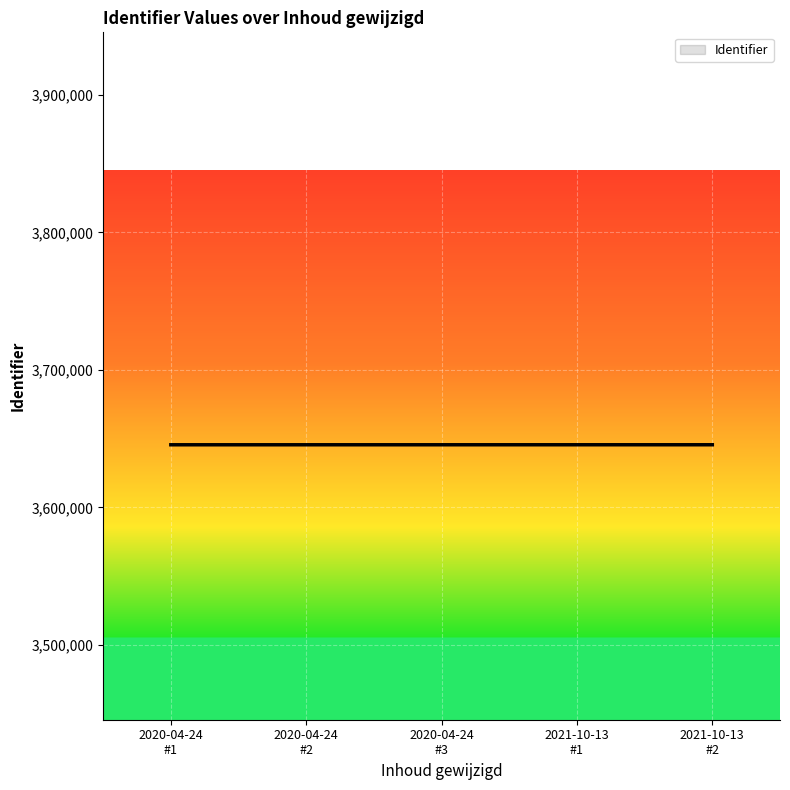

How many categories are shown in the chart?

5